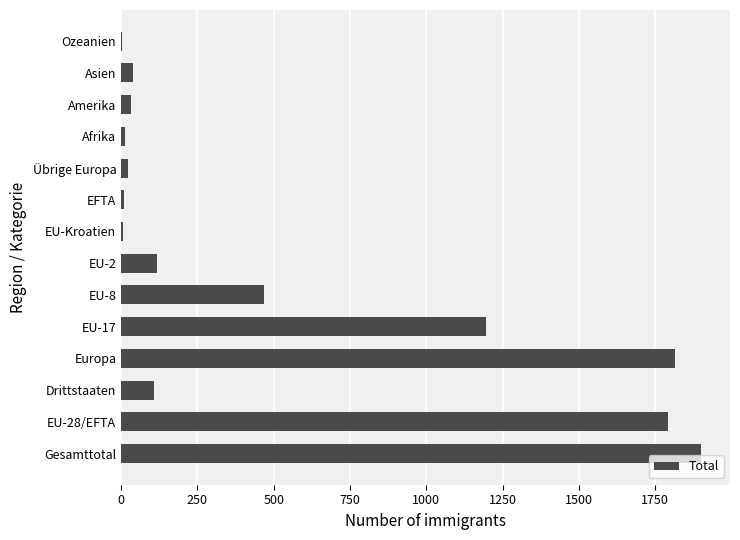

What is the sum of all values?

7516